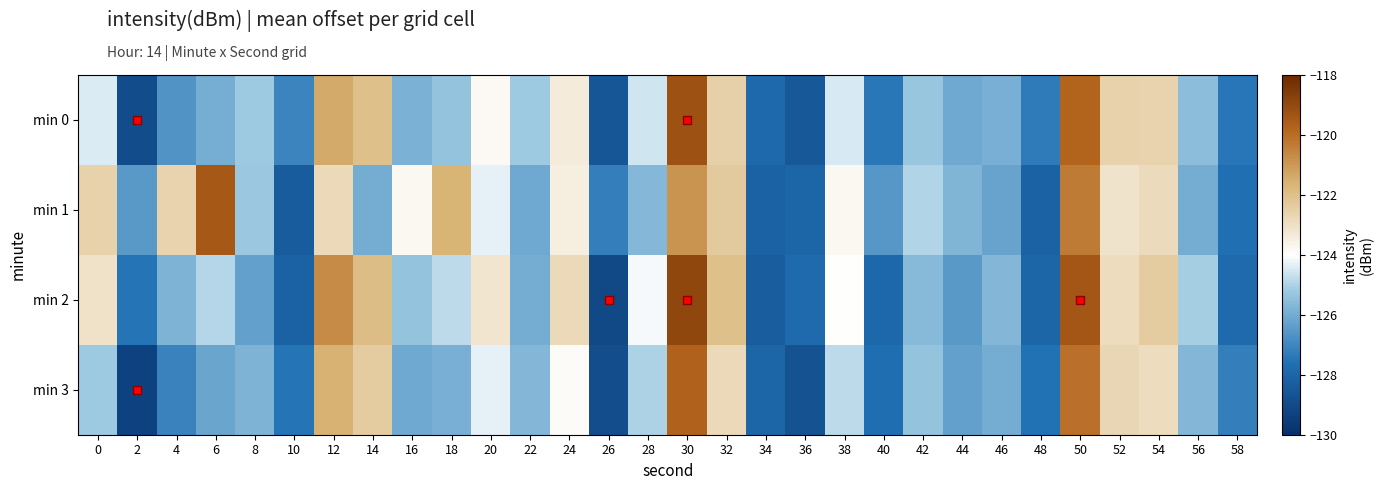

Which series changed the most between 14 and 54?

min 1